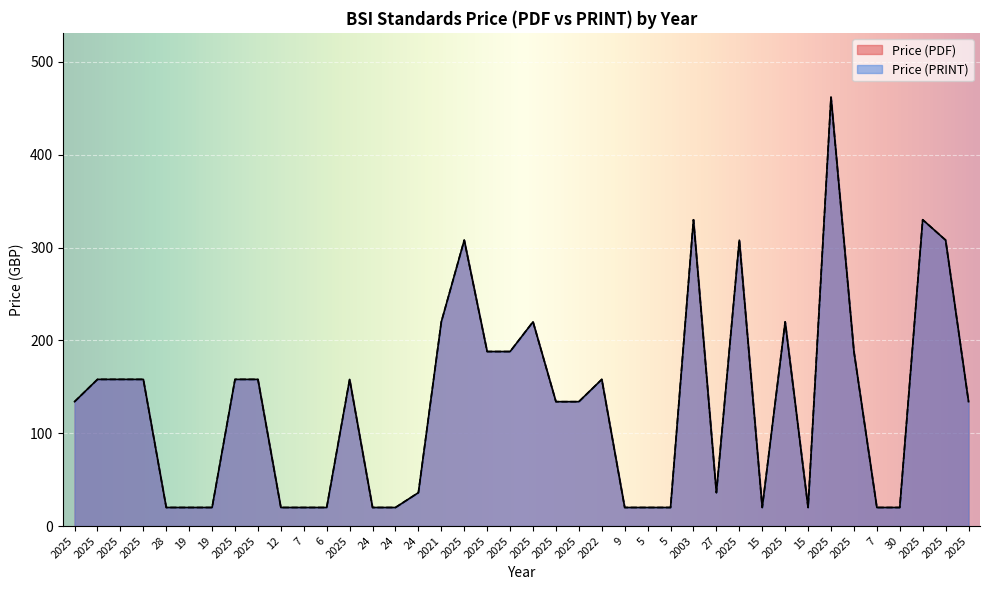

What is the label of the 31st point from the right?

12